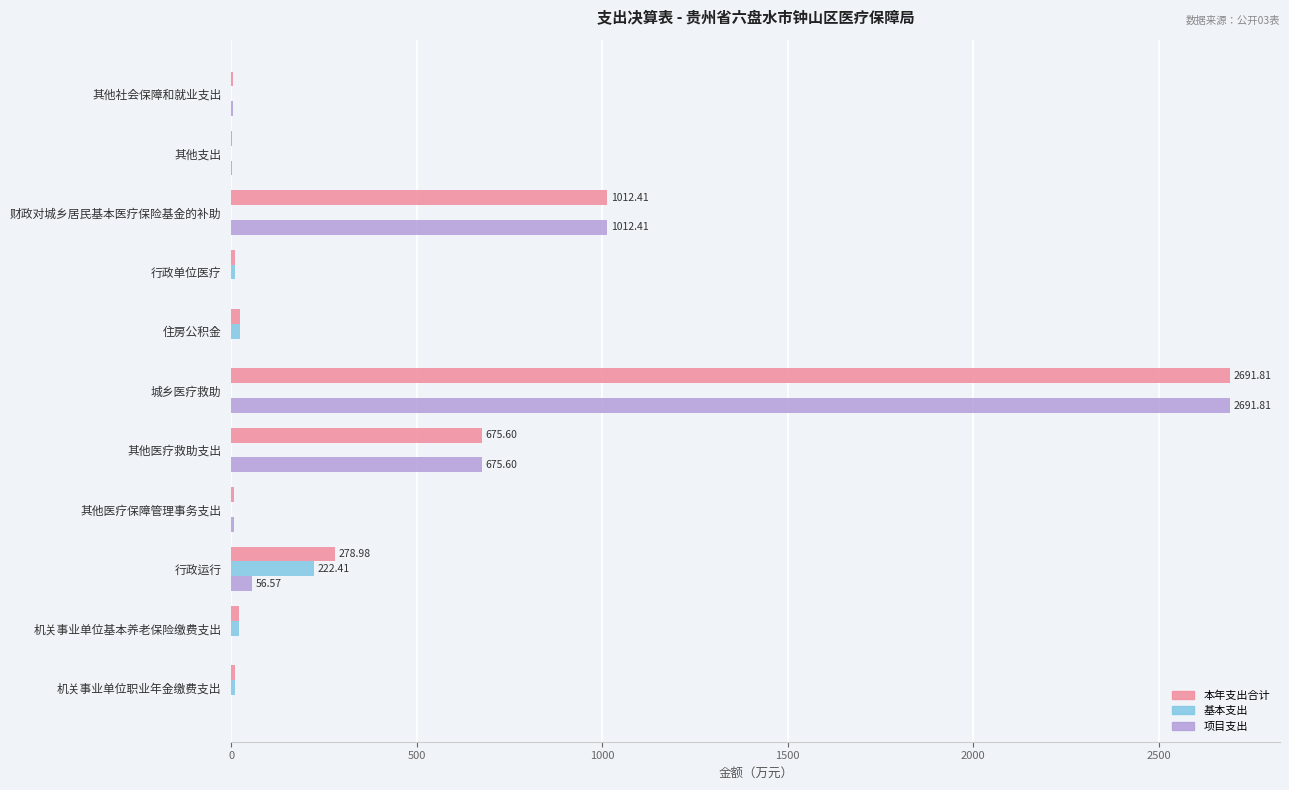

Count the number of data series in this chart.

3